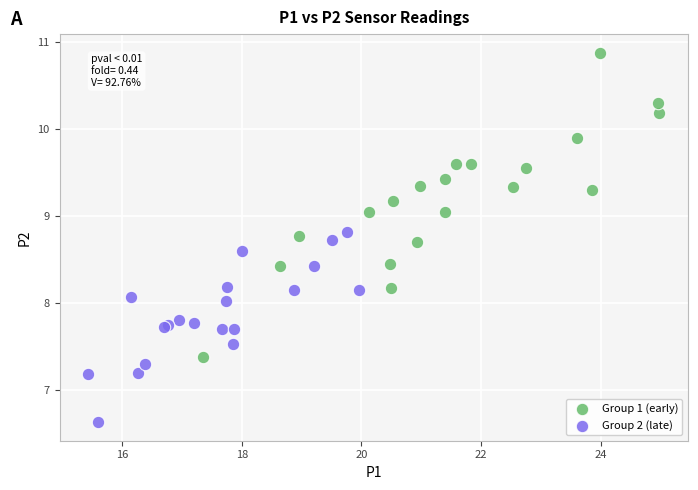

Which series has the largest Y range (max minus min)?

Group 1 (early)